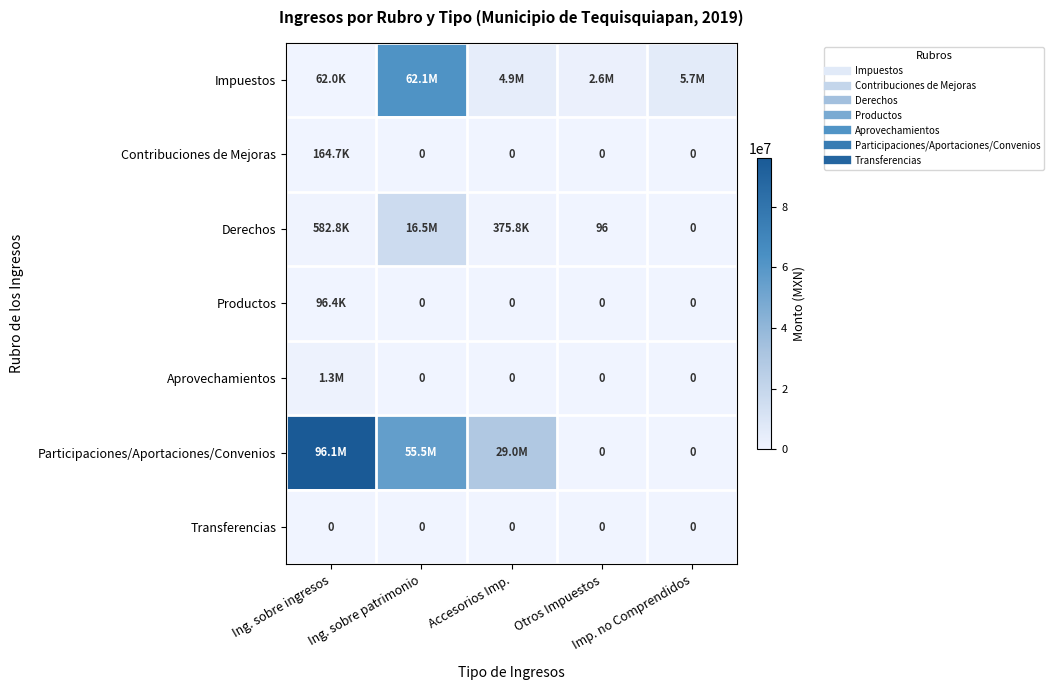

At which category is the sum across all series the highest?

Ing. sobre patrimonio